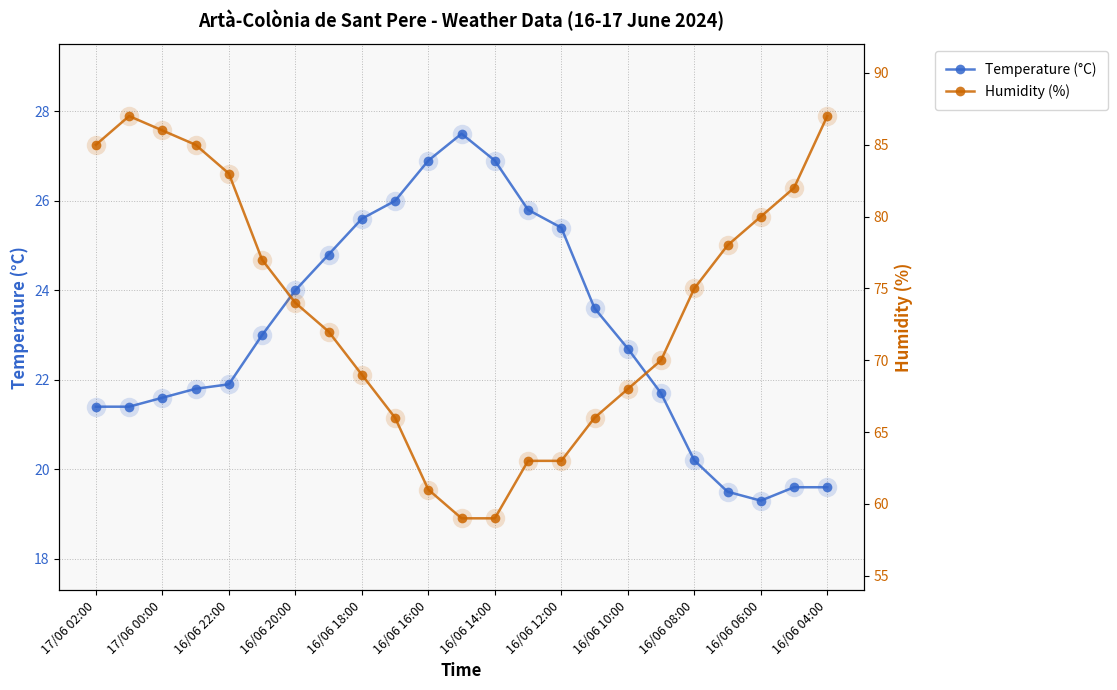

The value of Temperature (°C) at 16/06 16:00 is 6.0. True or false?

False